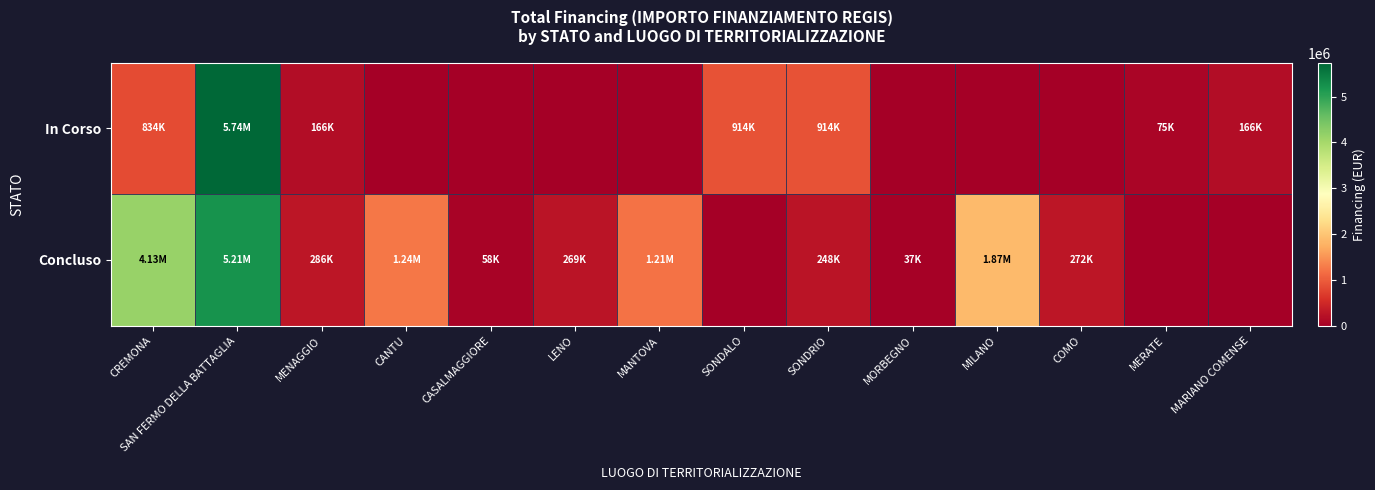

What is the spread (max minus min) of values at LENO?

269021.9